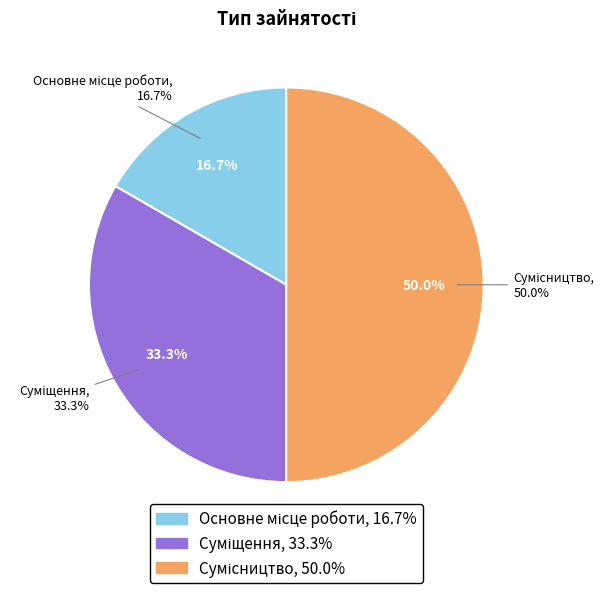

True or false: Основне місце роботи accounts for 17% of the total.

True